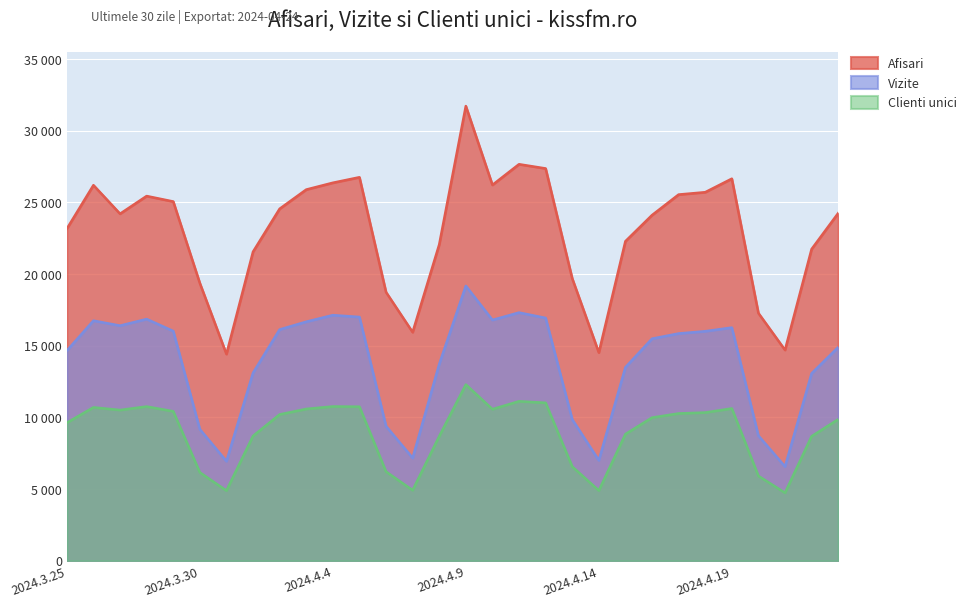

Which series has the largest range (max minus min)?

Afisari